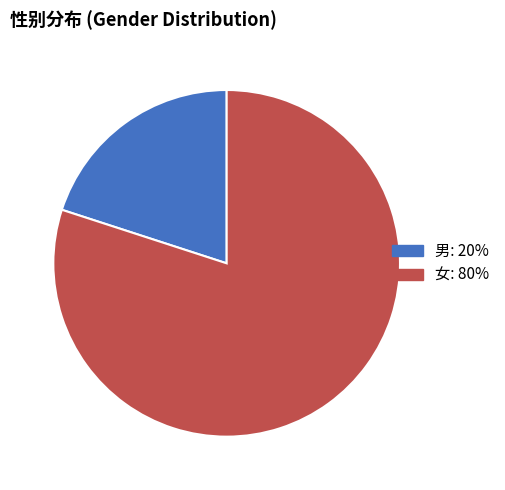

Between 女 and 男, which is larger?

女